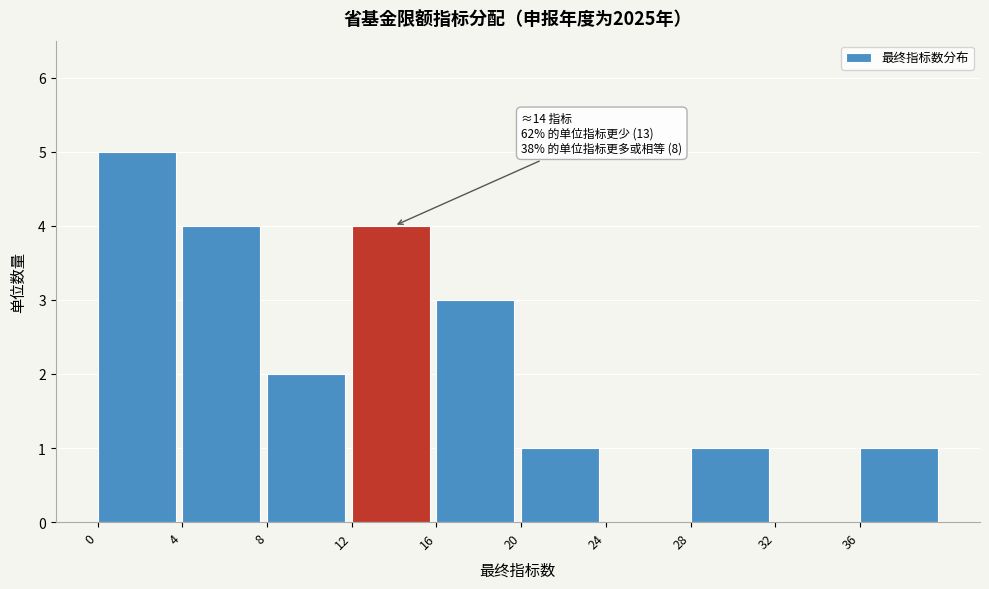

Which range on the x-axis has the tallest bar?

0 to 4